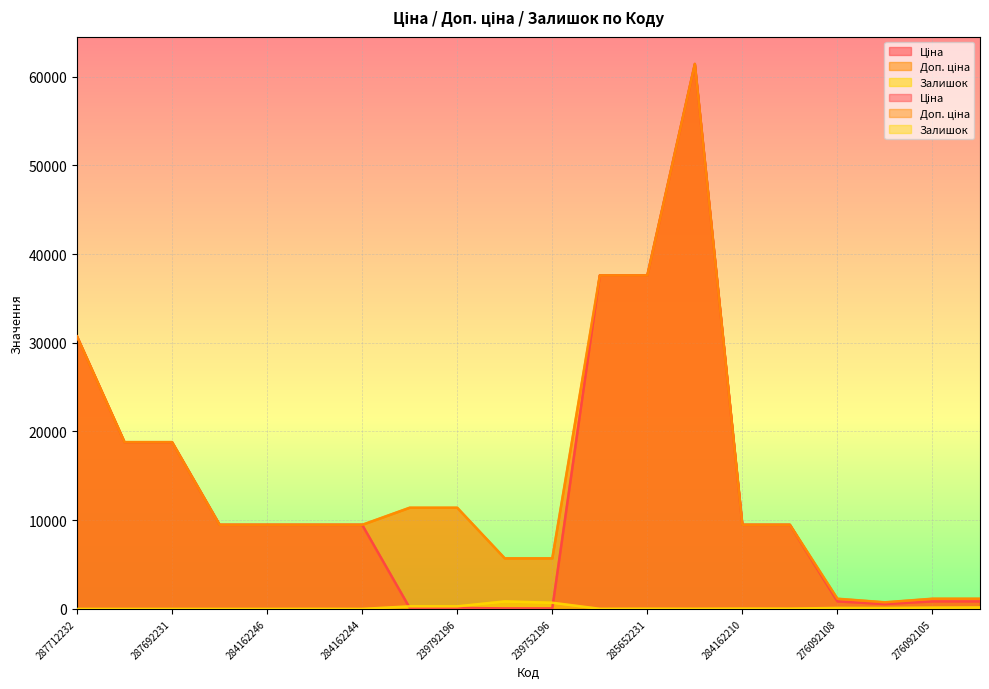

Is the value of Доп. ціна at 284162245 greater than the value of Залишок at 287692233?

Yes